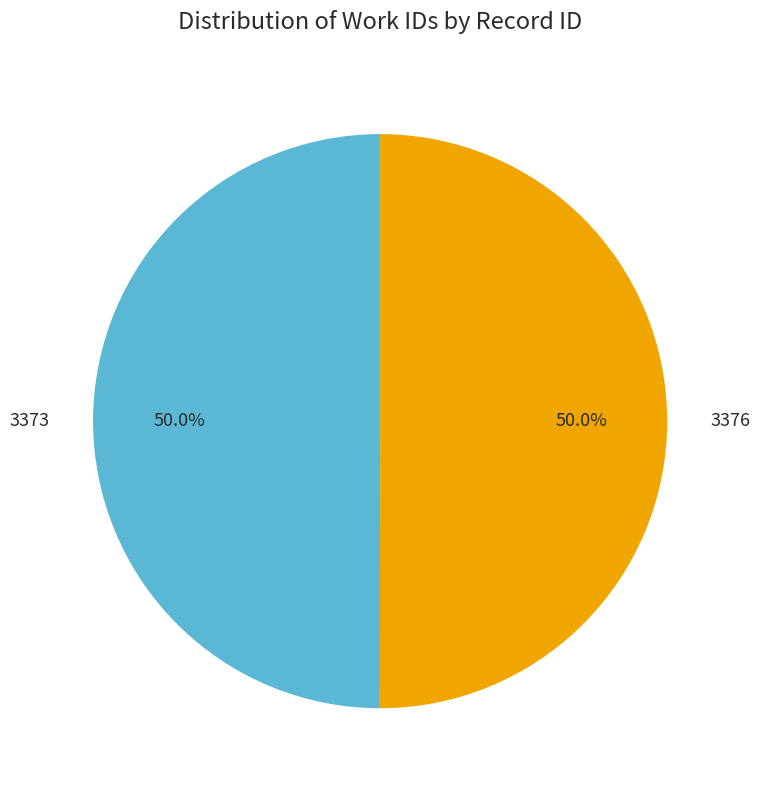

True or false: 3376 accounts for 50% of the total.

True